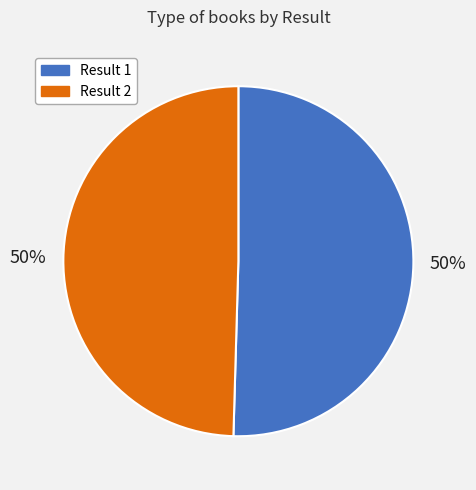

To the nearest percent, what is the average slice percentage?

50%